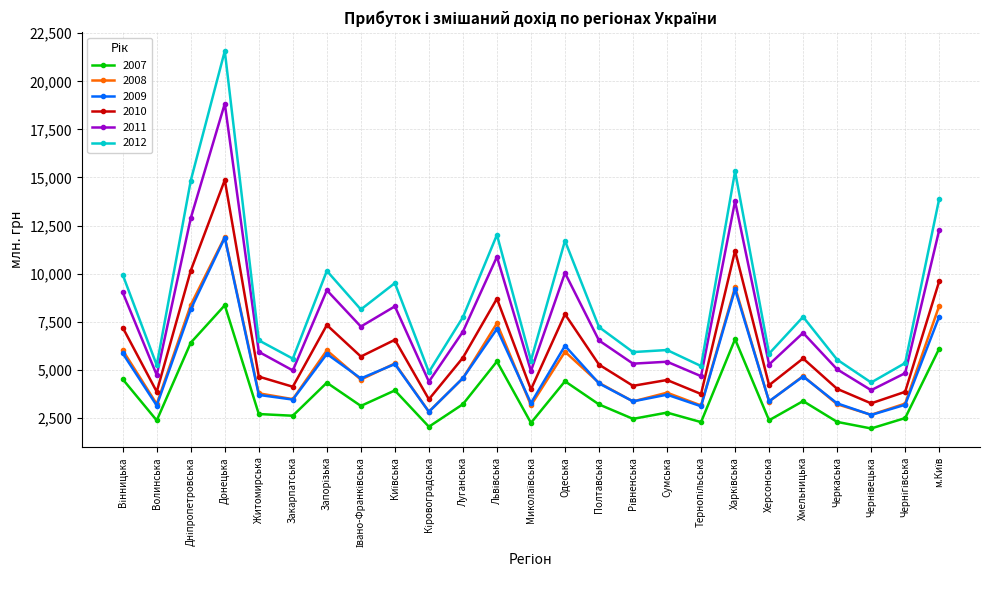

What is the smallest value displayed?

1945